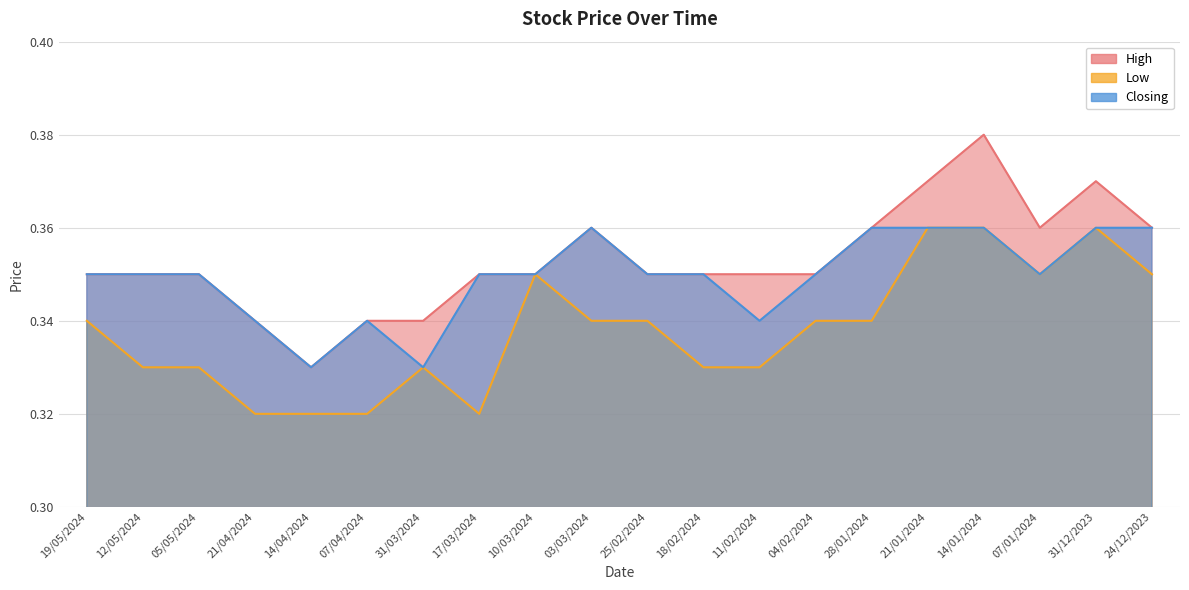

Read the High value at 31/12/2023.

0.4